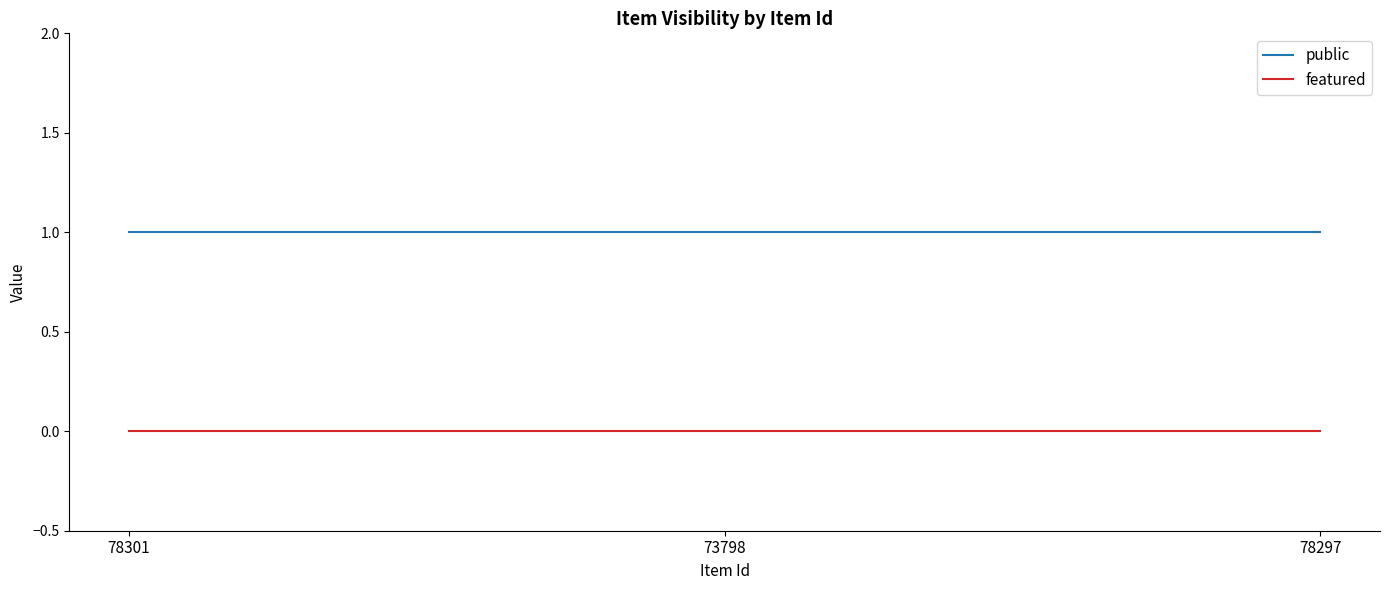

What are all the series names shown in the legend?

public, featured